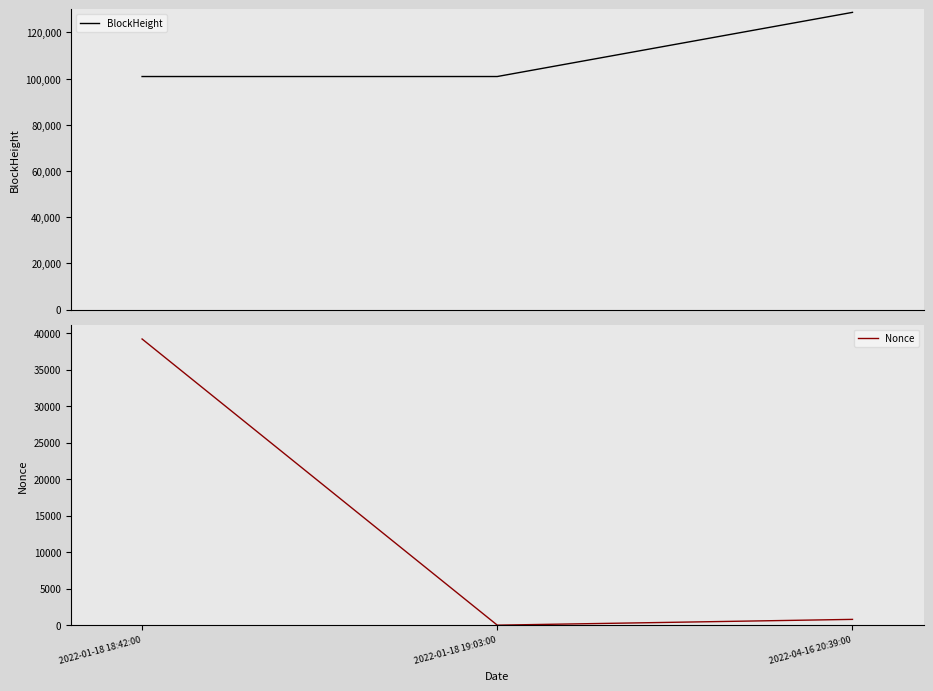

What is the average value of the BlockHeight series?

110169